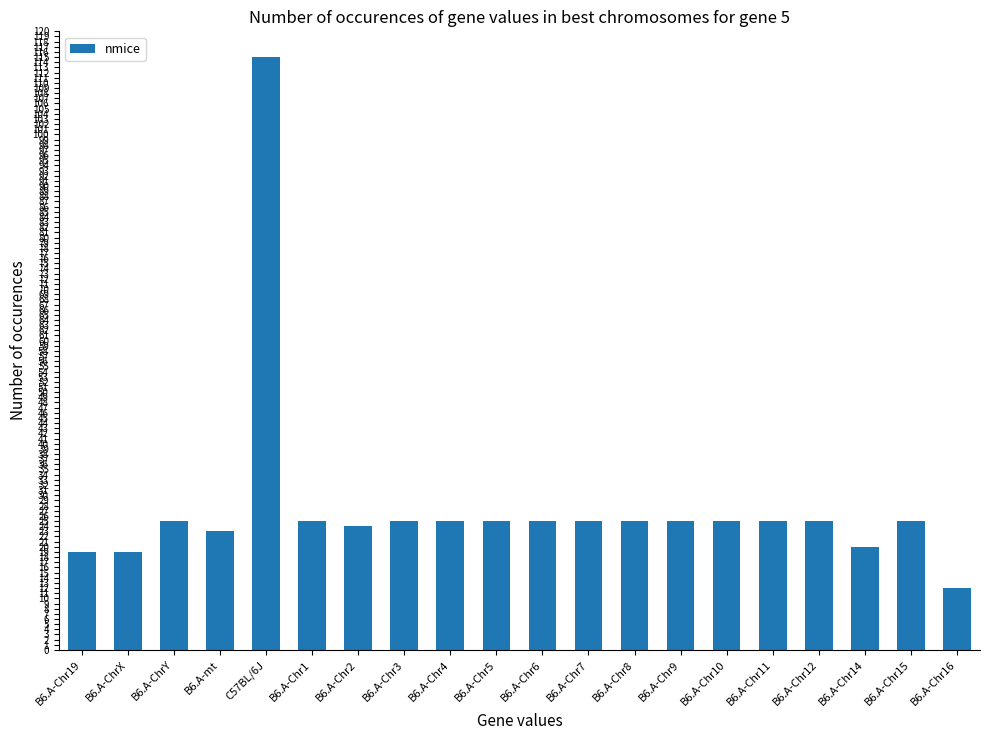

What is the label of the 6th bar from the right?

B6.A-Chr10